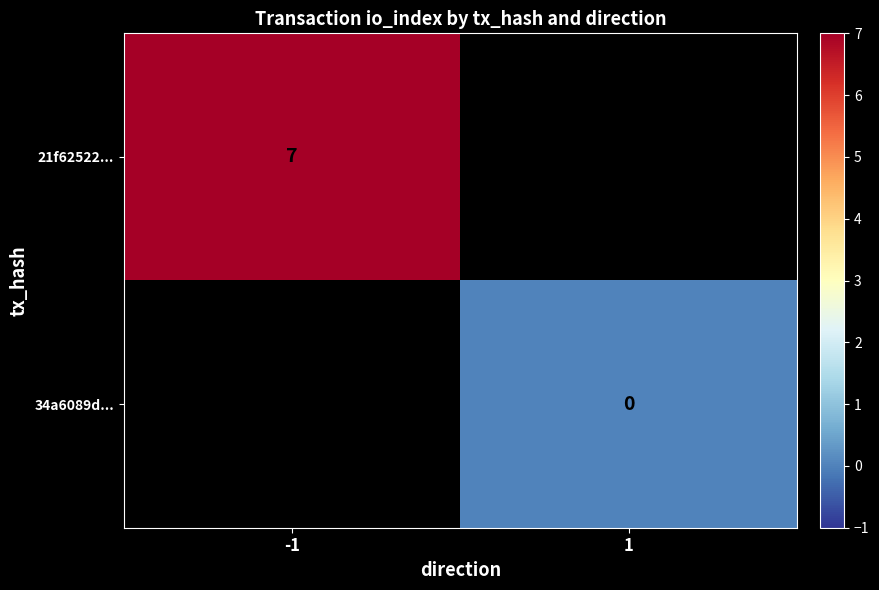

The value of 21f62522... at -1 is 2.9. True or false?

False